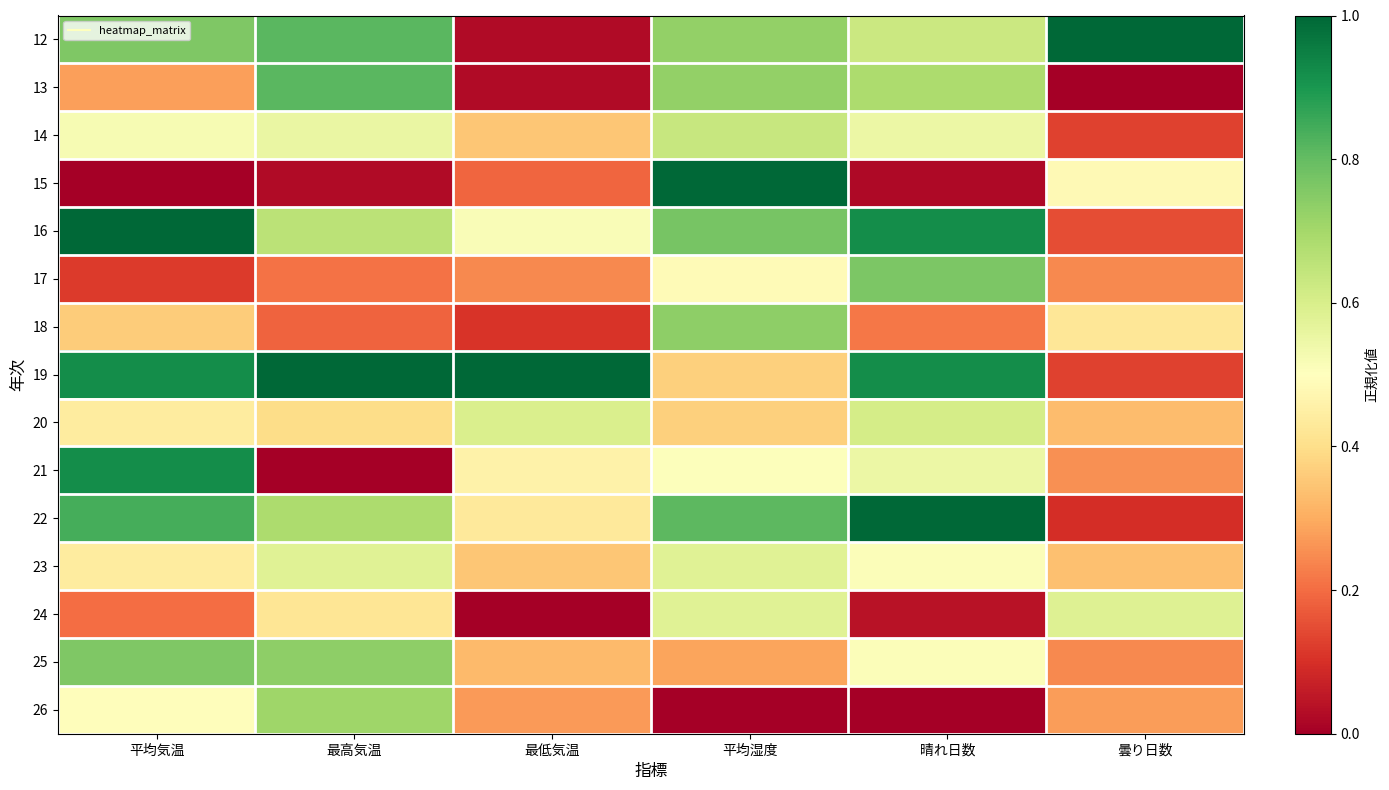

At how many categories does at least one series exceed 0?

6